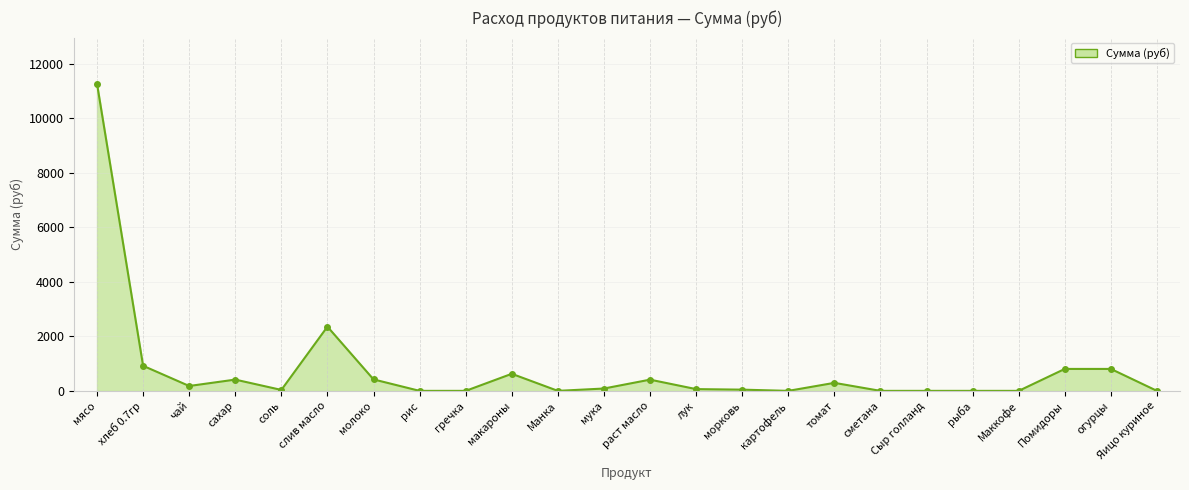

How many data points are less than 85?

12